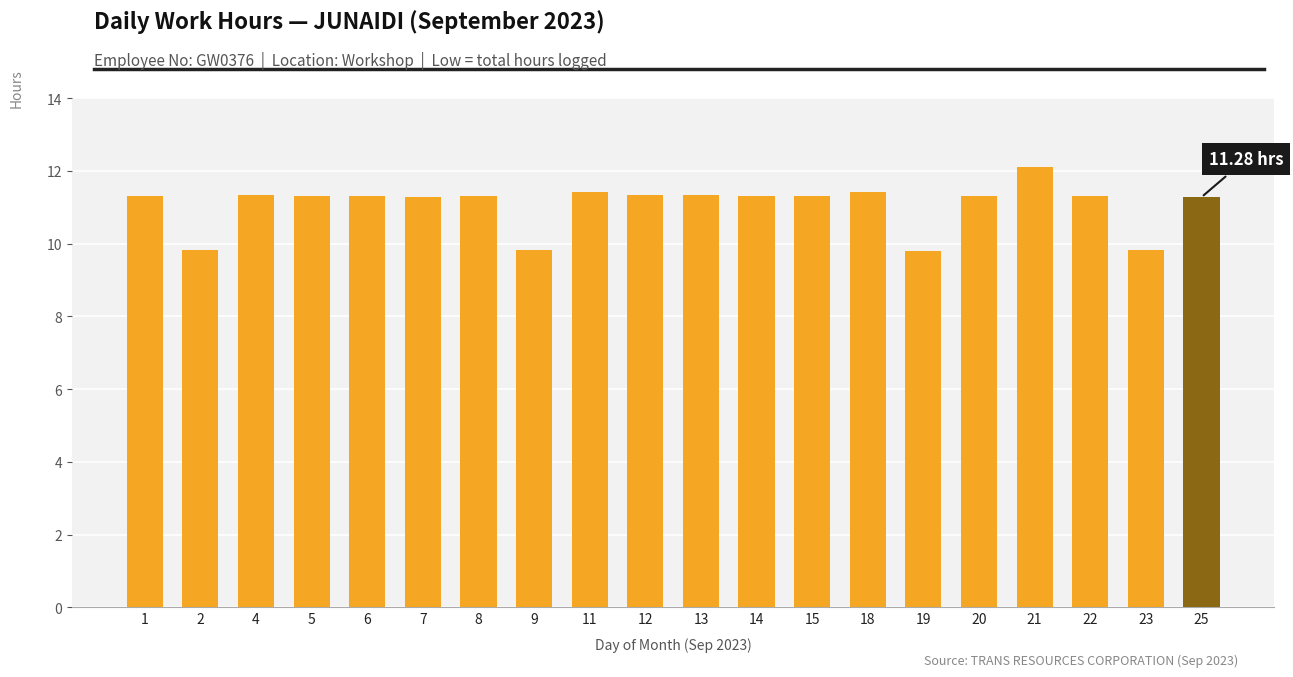

What is the value of the 12th bar from the left?

11.3